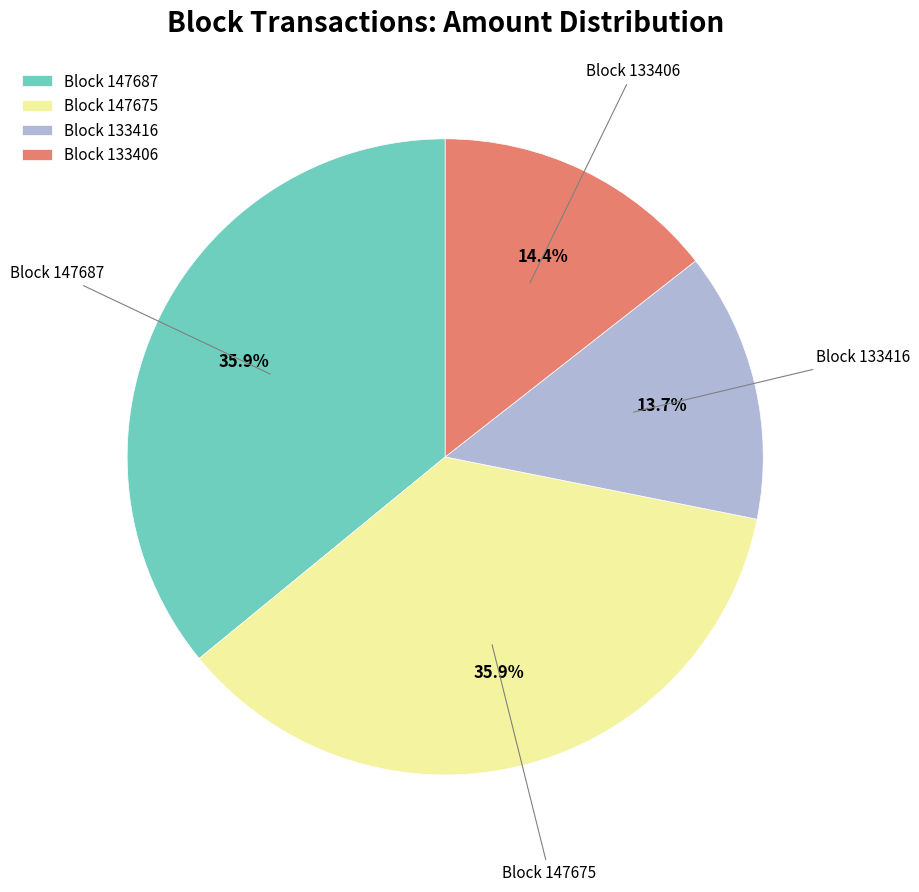

To the nearest percent, what is the difference between the largest and smallest slice percentages?

22%